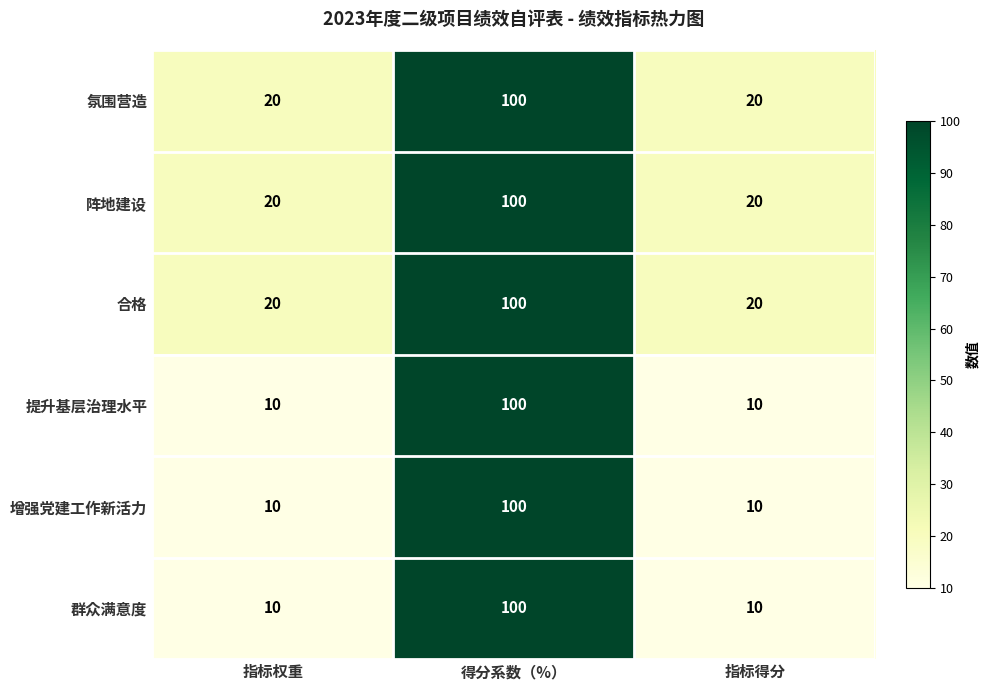

Reading left to right, what are all the values shown in this chart?

氛围营造: 指标权重=20	得分系数（%）=100	指标得分=20
阵地建设: 指标权重=20	得分系数（%）=100	指标得分=20
合格: 指标权重=20	得分系数（%）=100	指标得分=20
提升基层治理水平: 指标权重=10	得分系数（%）=100	指标得分=10
增强党建工作新活力: 指标权重=10	得分系数（%）=100	指标得分=10
群众满意度: 指标权重=10	得分系数（%）=100	指标得分=10